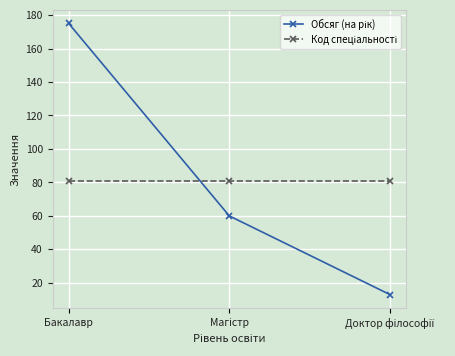

What is the greatest value displayed?

175